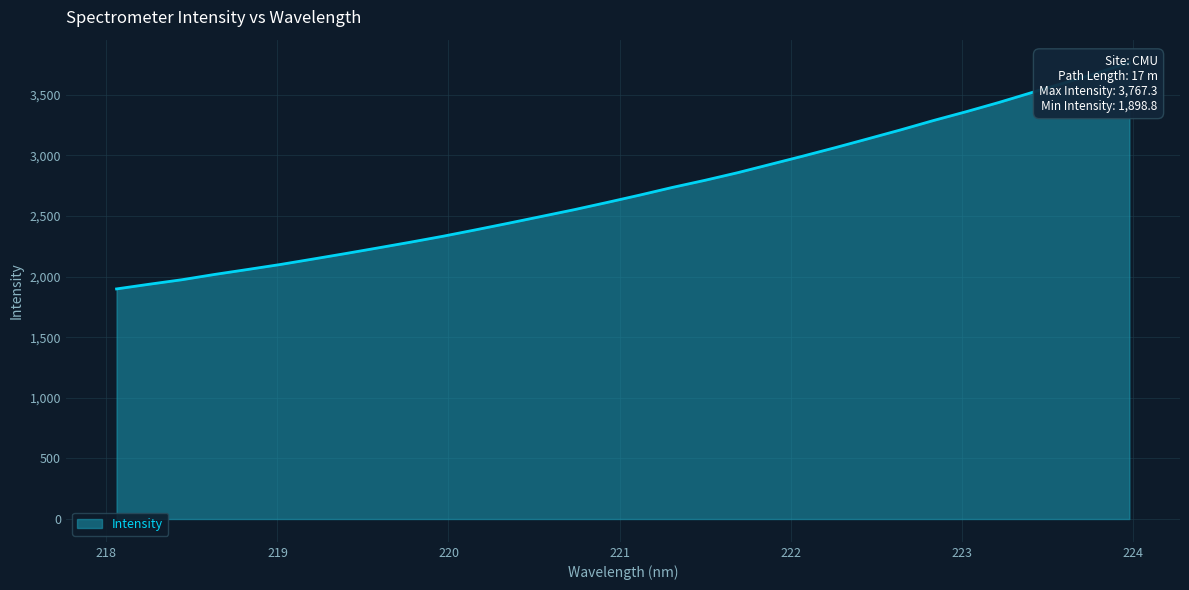

True or false: the data has more than 0 interior local peaks.

False